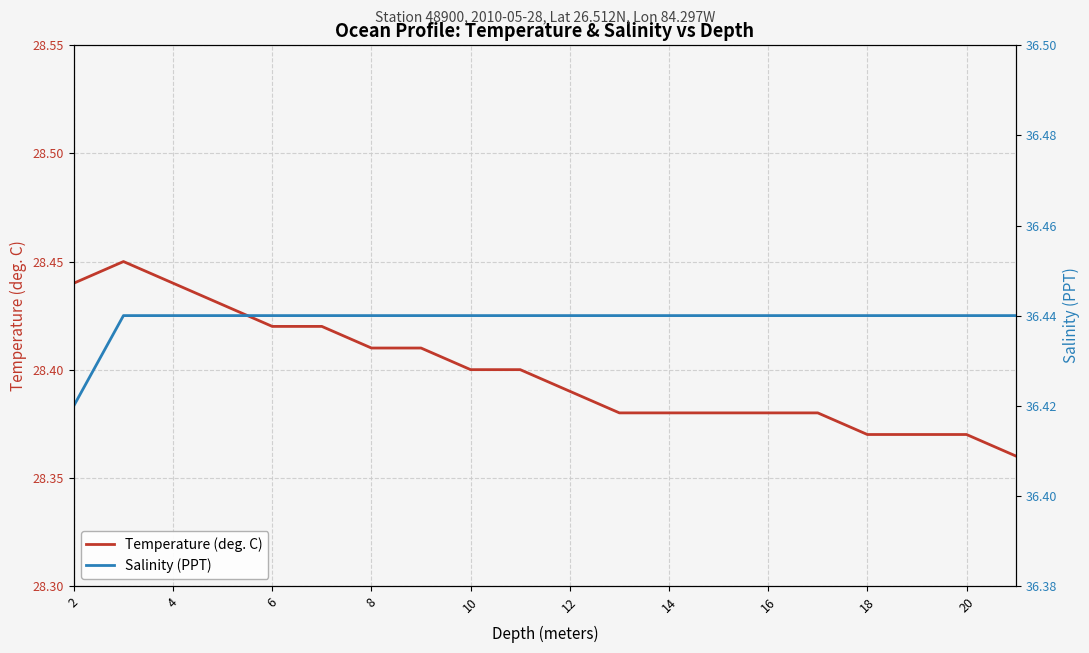

What is the value of the Temperature (deg. C) point at the 14th from the left?

28.4